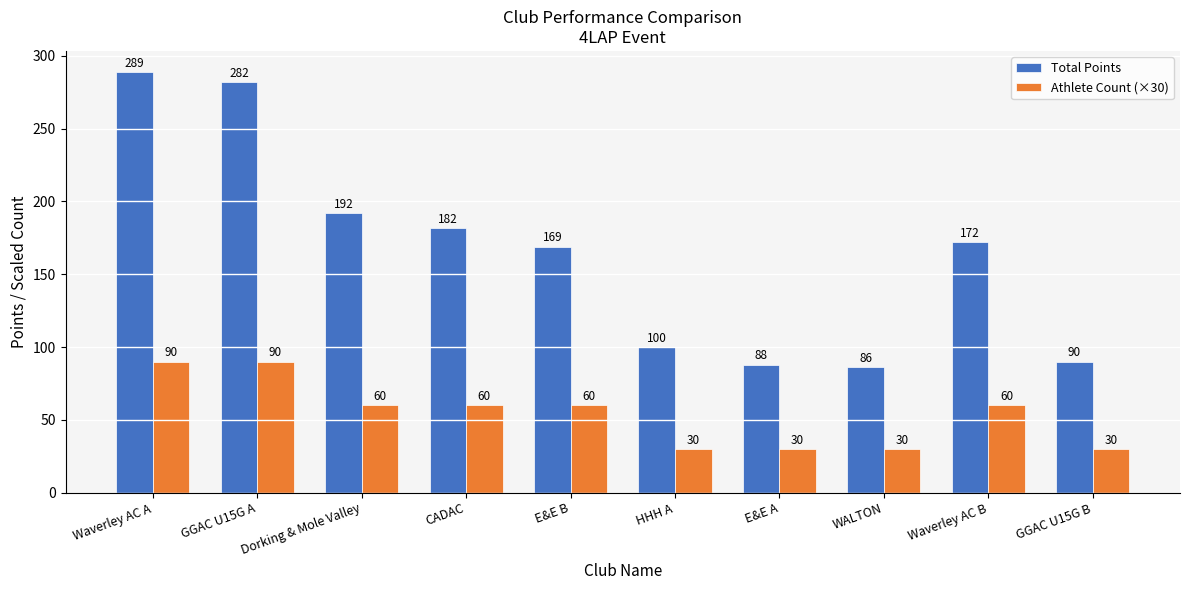

Rank the series by their average value, from lowest to highest.

Athlete Count (×30), Total Points